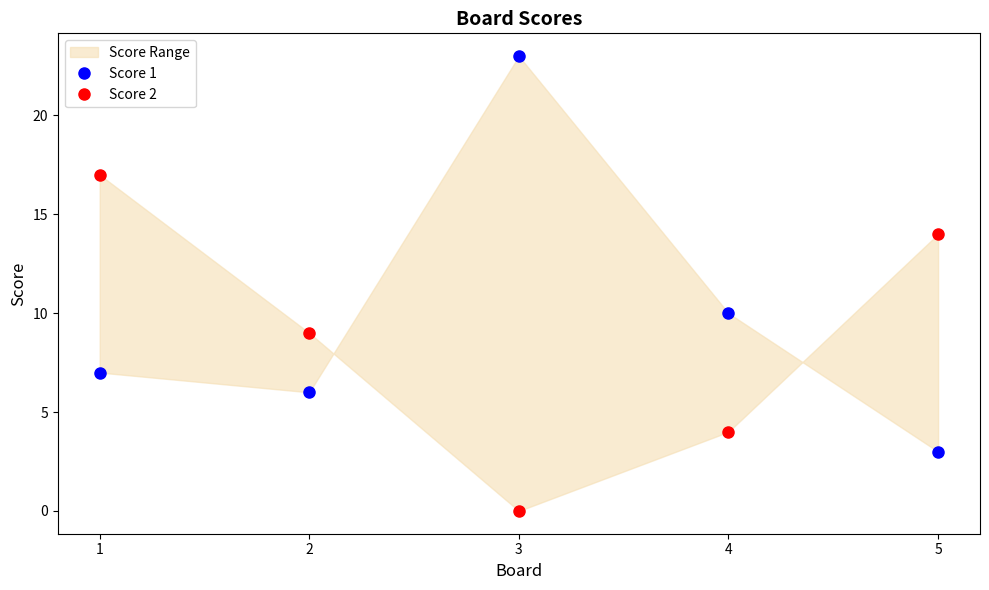

Is the value of Score 2 at 1 greater than the value of Score 1 at 3?

No